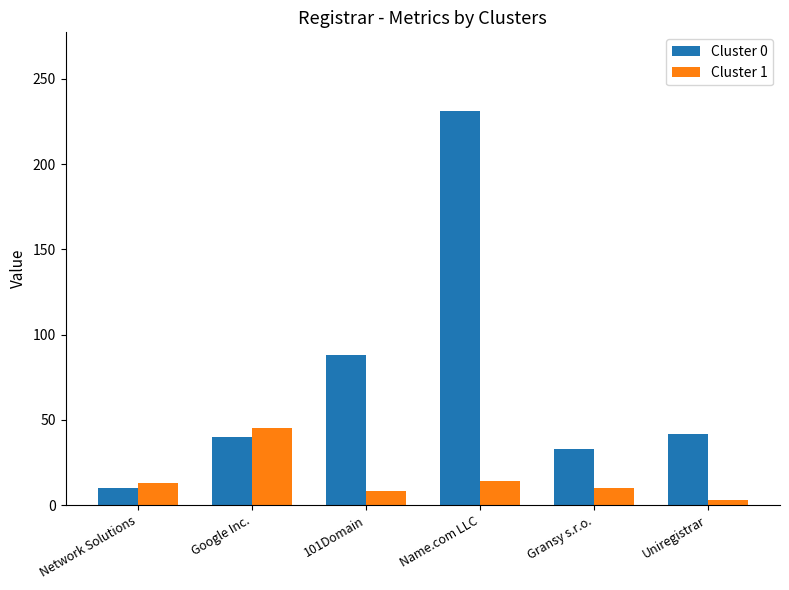

What is the greatest value displayed?

231